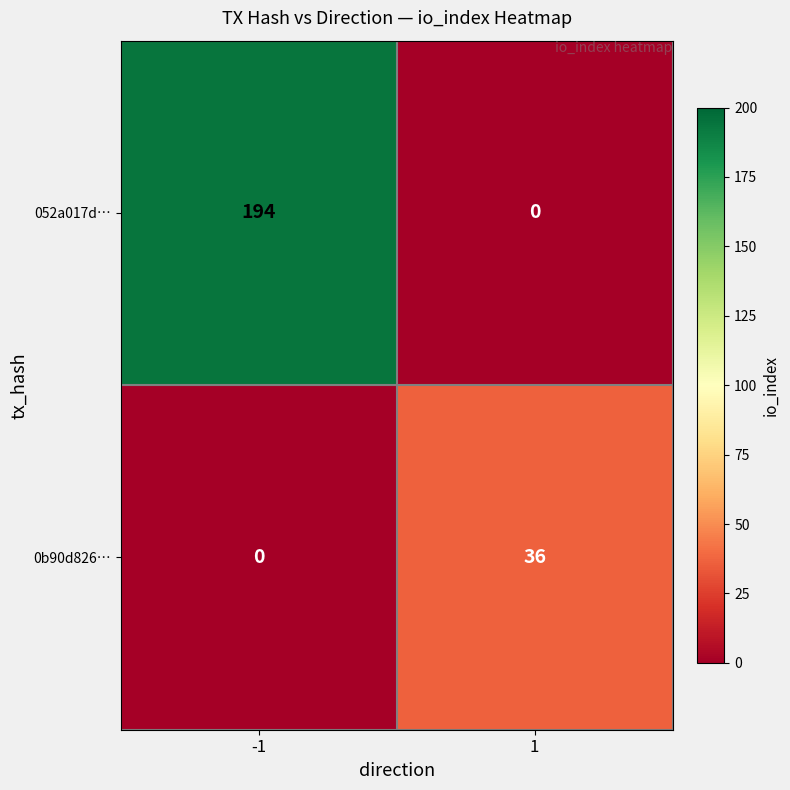

What is the greatest value displayed?

194